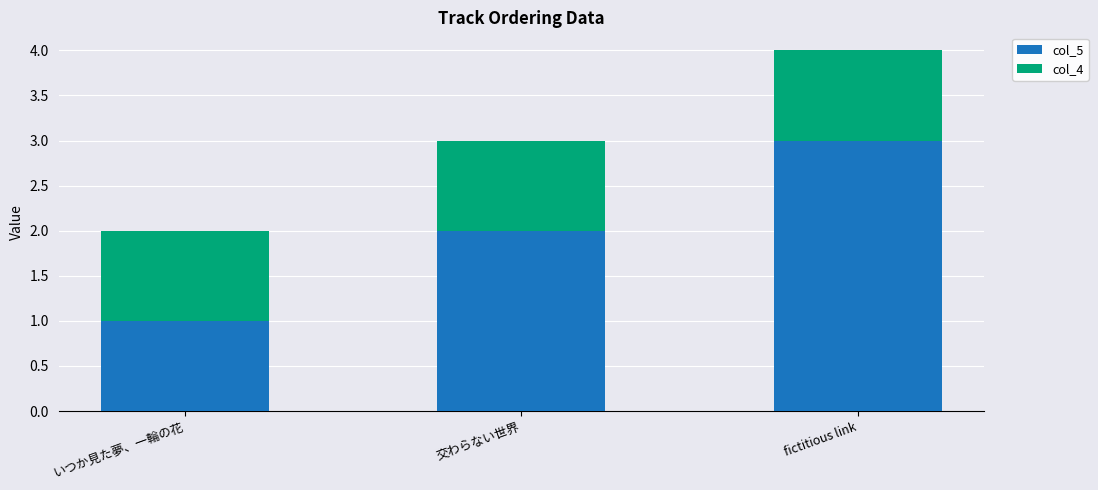

Which category has the highest value in the col_5 series?

fictitious link